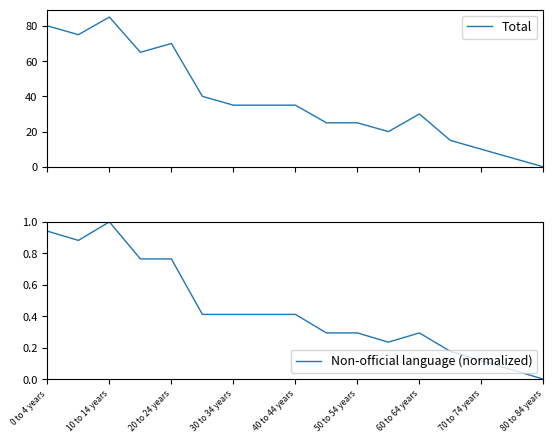

List the series in order of their peak value, lowest first.

Non-official language (normalized), Total